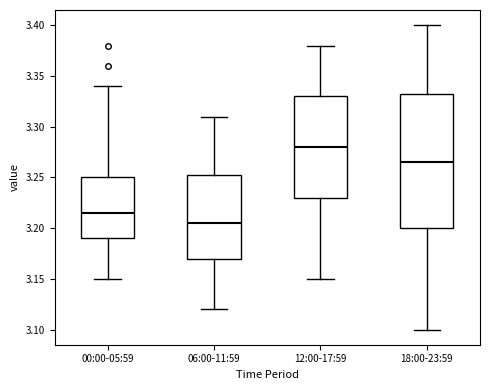

Reading left to right, read every box against the y-axis: the position of its median line, the range the box covers, and the ends of its whiskers. The values are not printed on the chart, so give them approximately, as read against the axis.

00:00-05:59: median 3.215, box 3.190 to 3.250, whiskers 3.150 to 3.340
06:00-11:59: median 3.205, box 3.170 to 3.255, whiskers 3.120 to 3.310
12:00-17:59: median 3.280, box 3.230 to 3.330, whiskers 3.150 to 3.380
18:00-23:59: median 3.265, box 3.200 to 3.335, whiskers 3.100 to 3.400